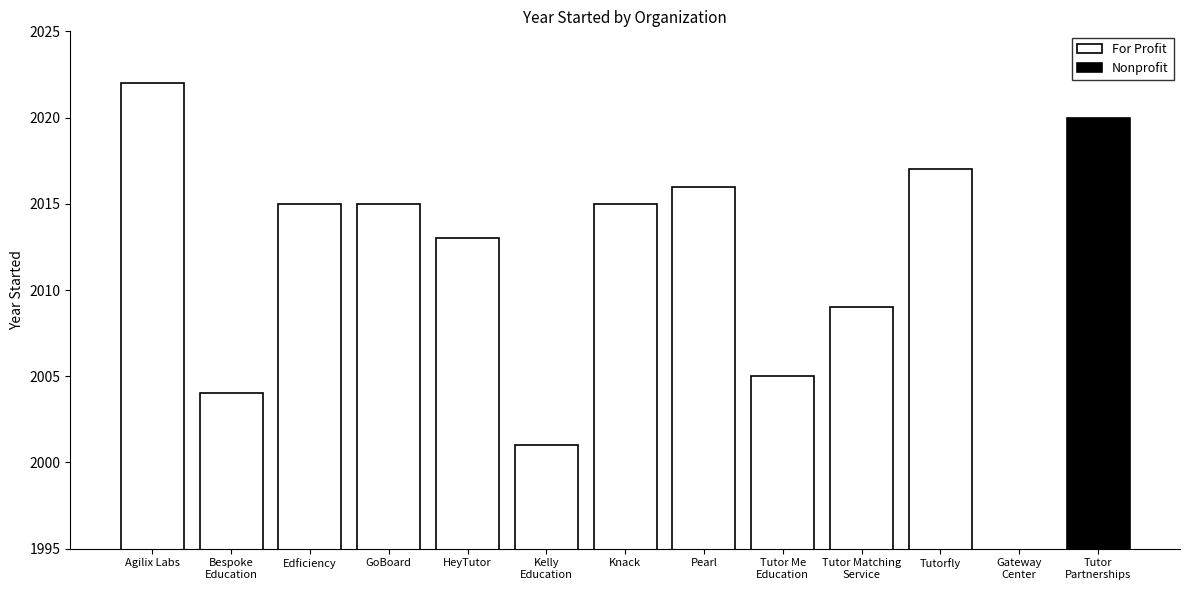

What is the average value?

2012